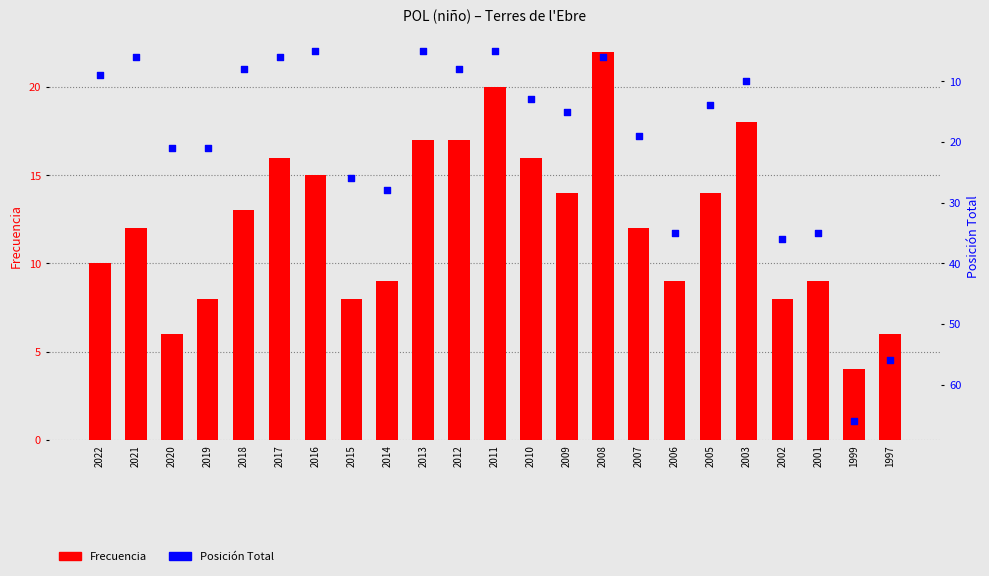

Is the value of Posición Total at 2021 greater than the value of Frecuencia at 2018?

No